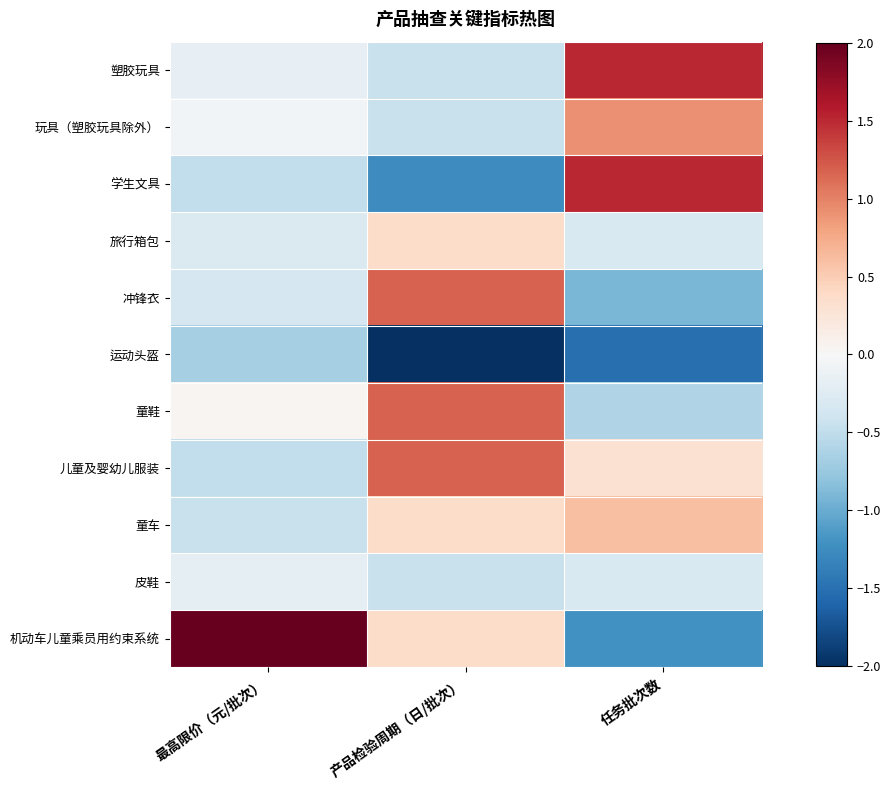

What is the greatest value displayed?

3.1